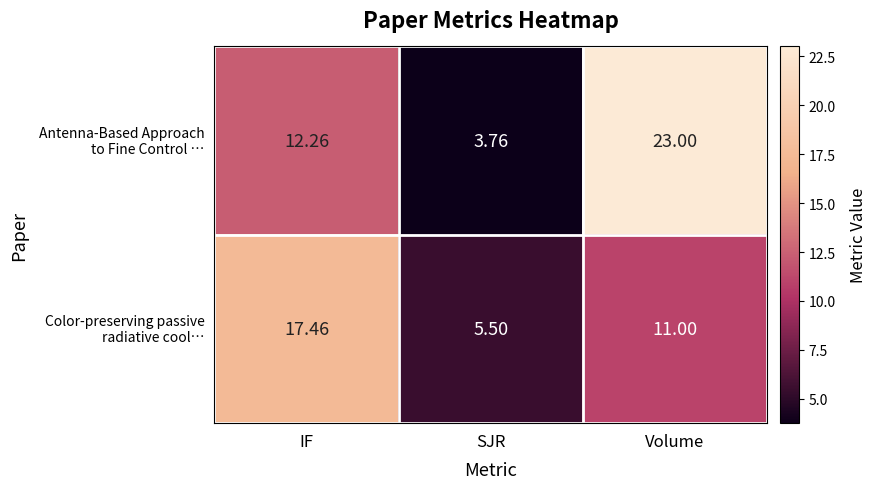

How many categories are shown in the chart?

3